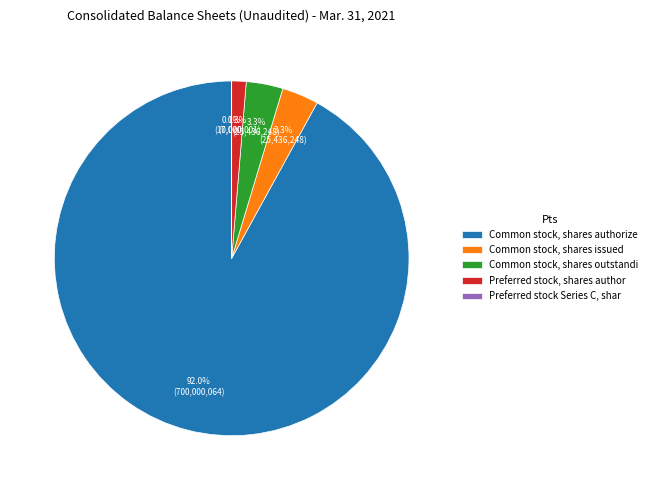

Which slice represents more than half of the pie?

Common stock, shares authorize